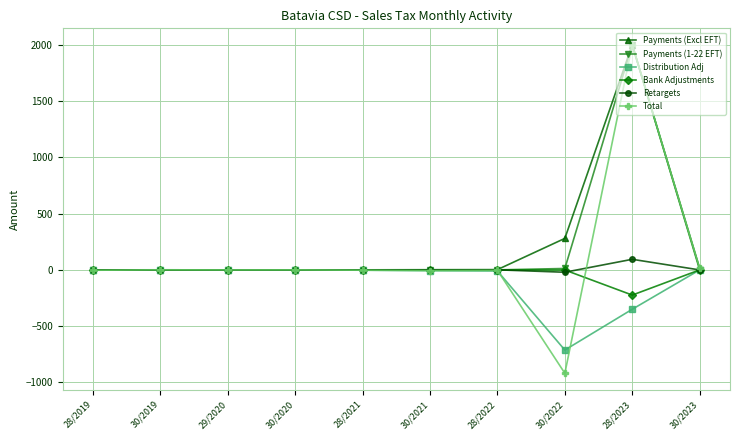

True or false: Distribution Adj has more than 0 points higher than both neighbors.

True